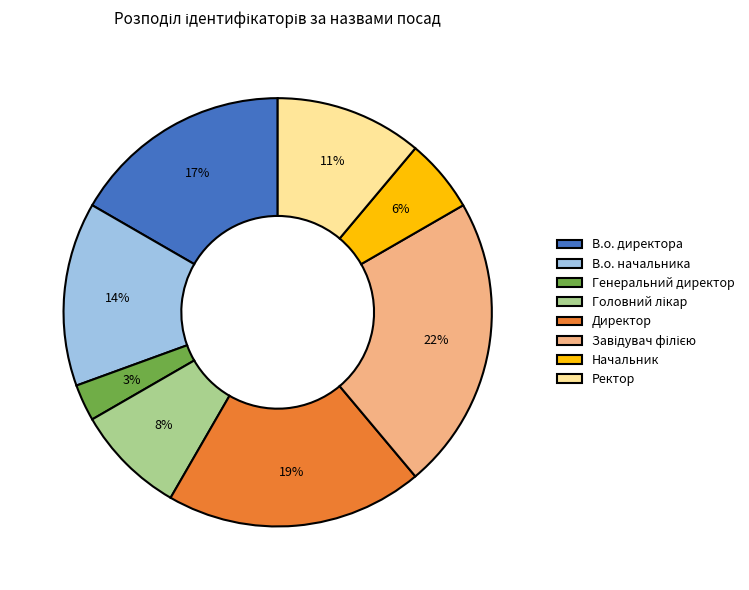

Between В.о. начальника and В.о. директора, which is larger?

В.о. директора